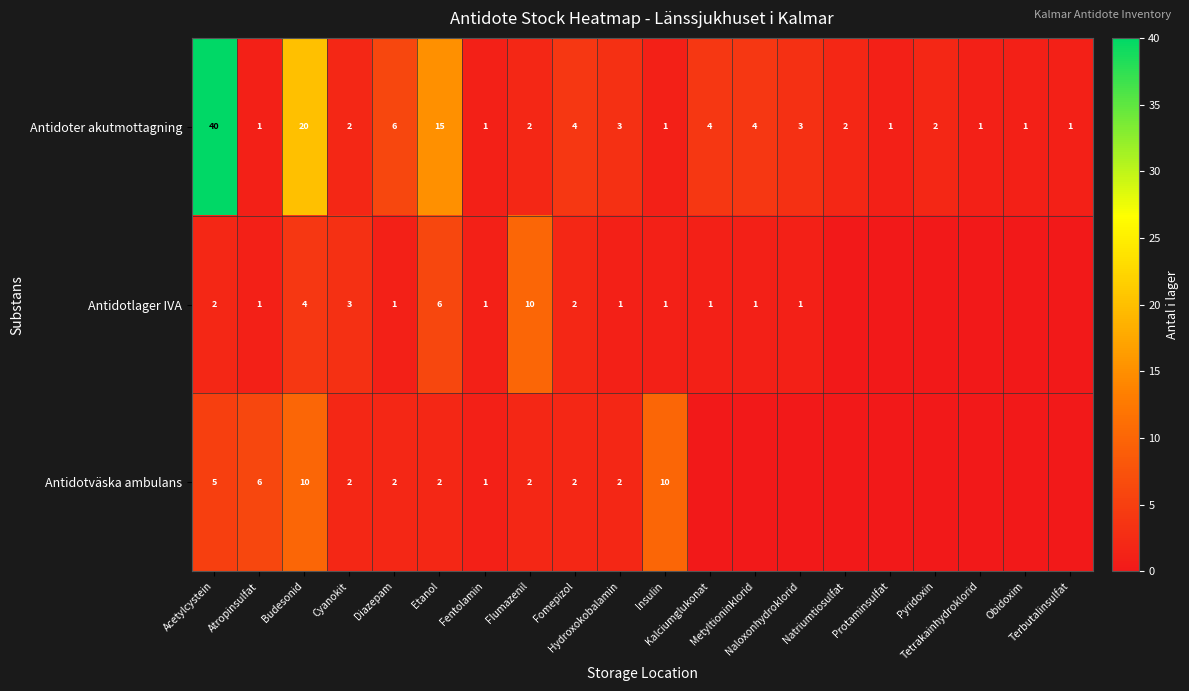

What is the average value of the Antidoter akutmottagning series?

6